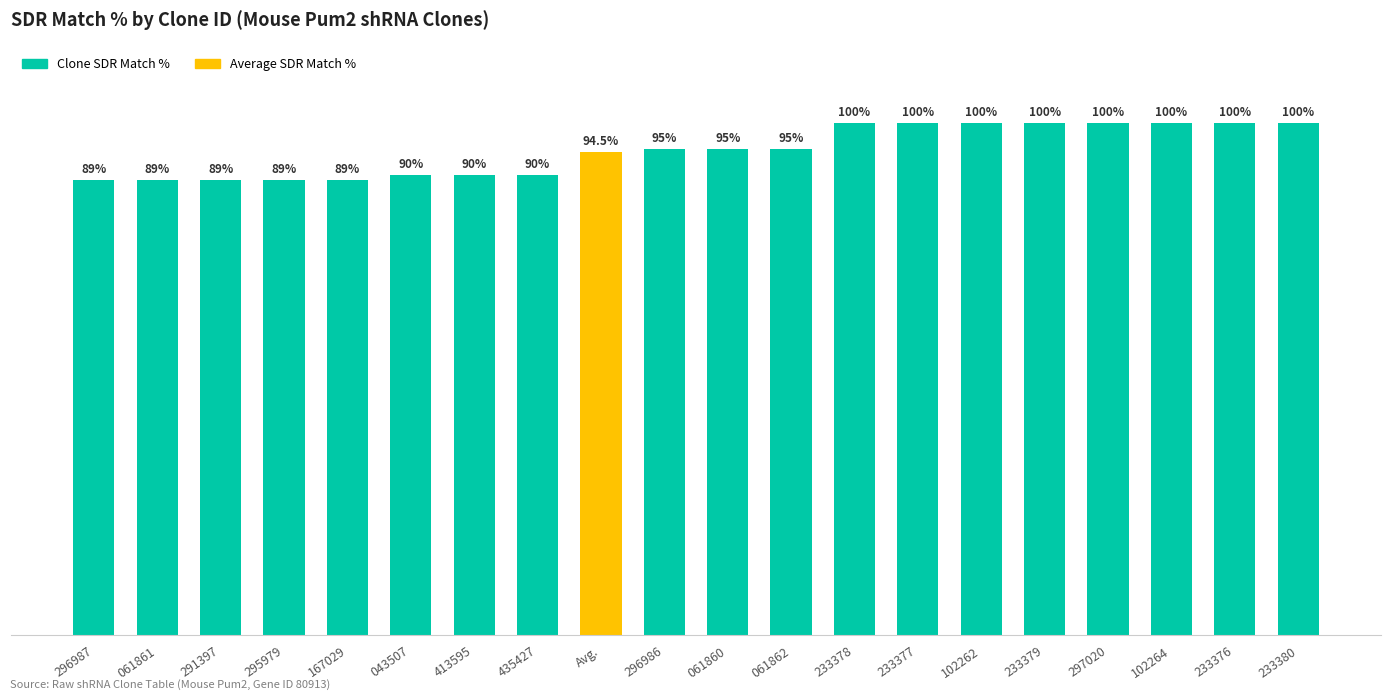

Where is the data nearest to the value 94?

Avg.